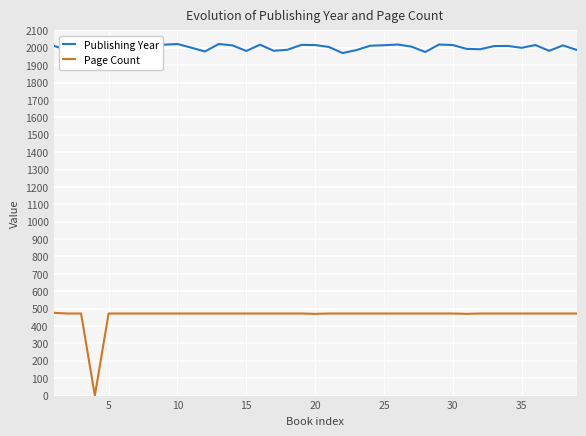

What is the minimum value for Publishing Year?

1970